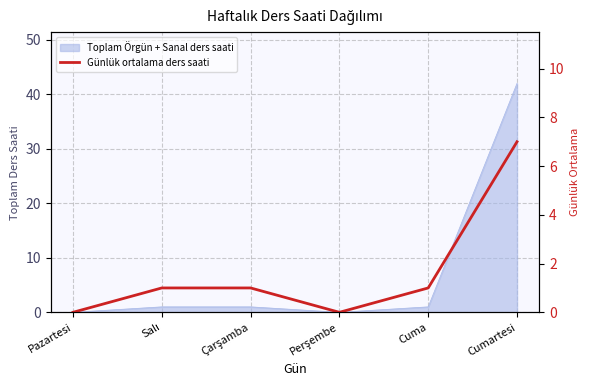

True or false: the data shows 0 at Salı.

False